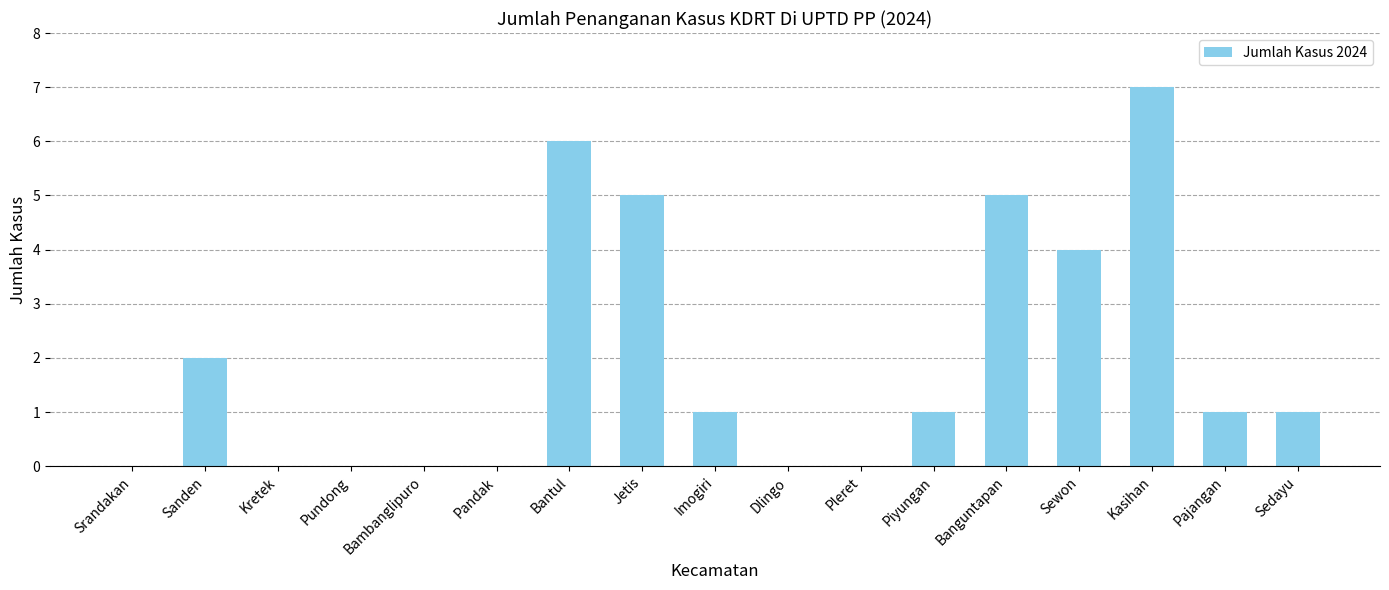

What is the average value?

2